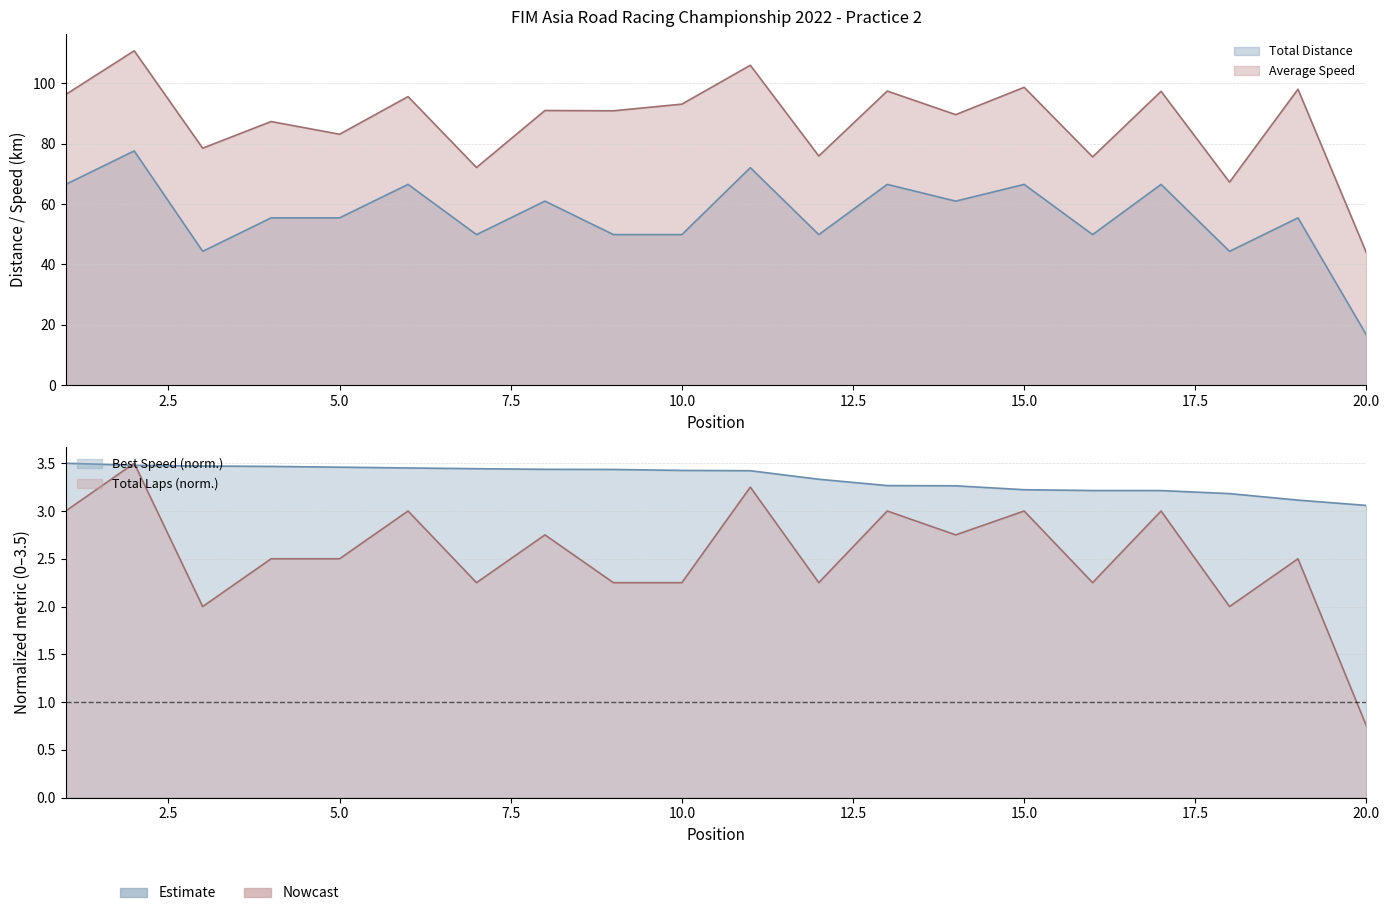

Which label corresponds to the largest value in the chart?

2